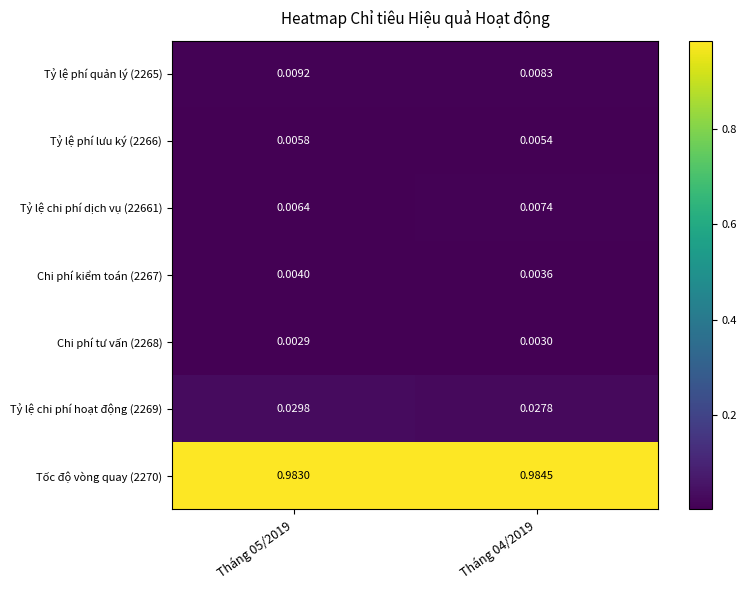

Is the value of Tỷ lệ phí quản lý (2265) at Tháng 04/2019 greater than the value of Chi phí kiểm toán (2267) at Tháng 04/2019?

Yes